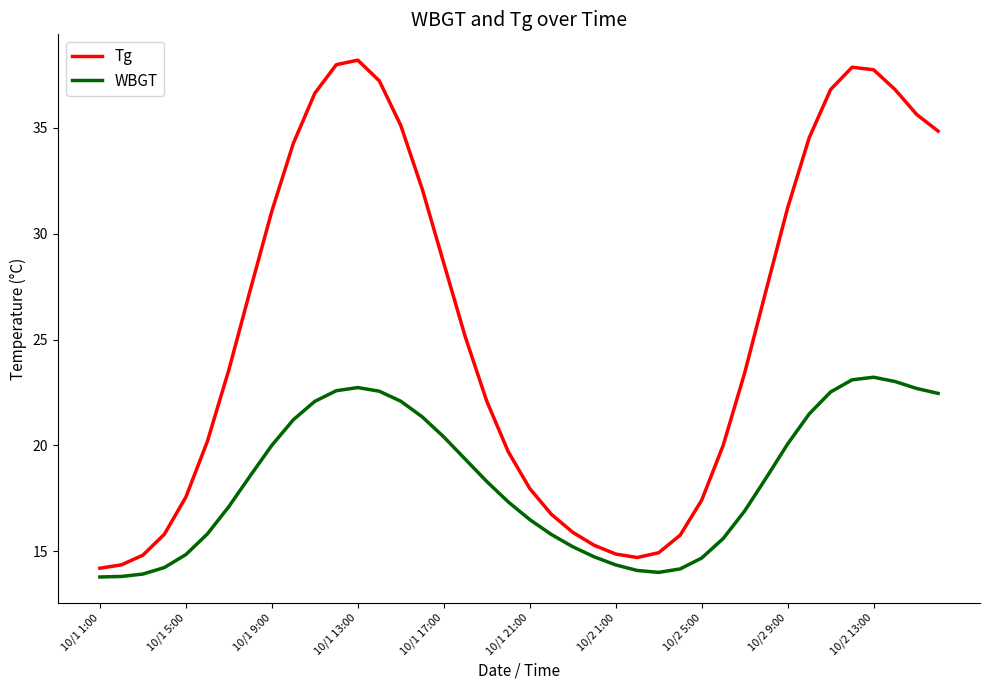

What is the difference between the maximum and minimum values in the WBGT series?

9.4